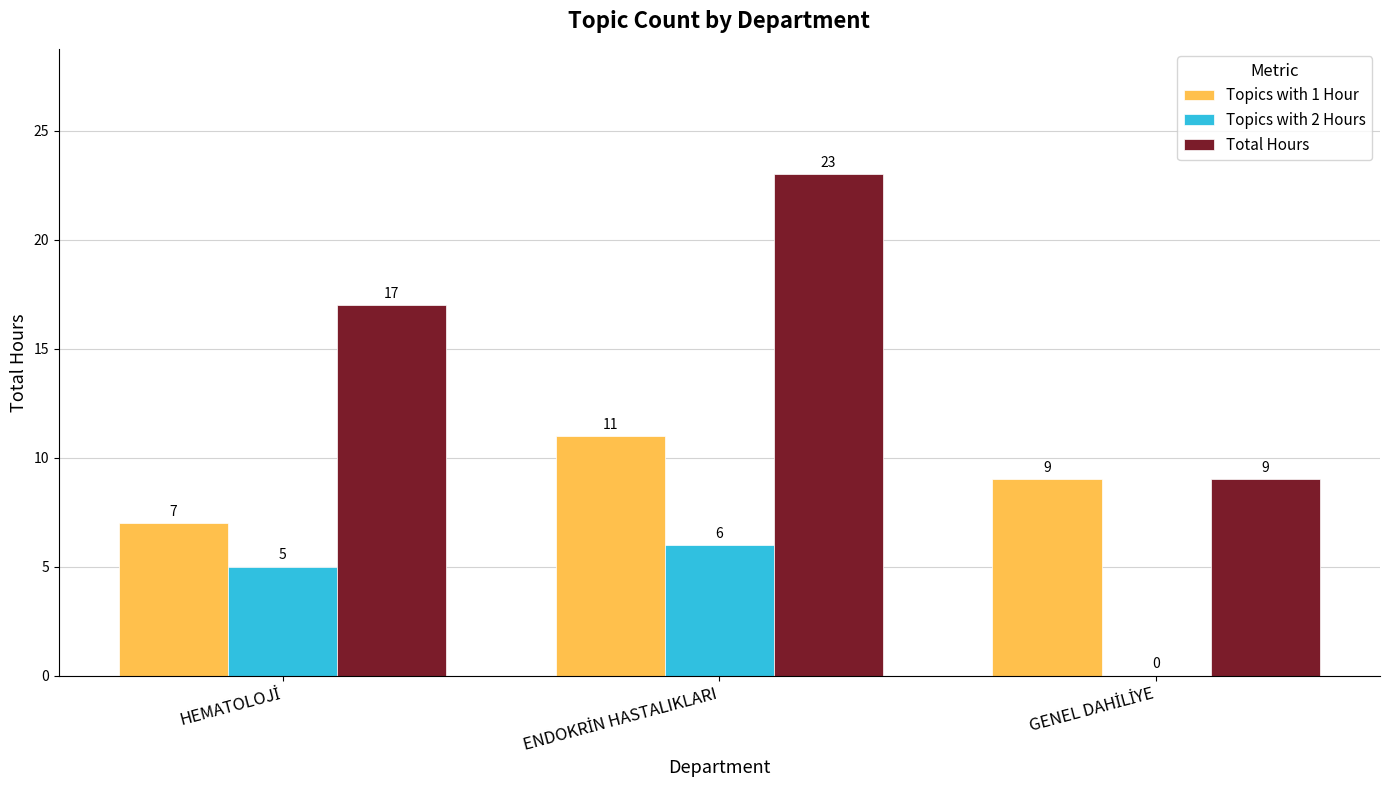

How many Total Hours values are between 9 and 23?

3